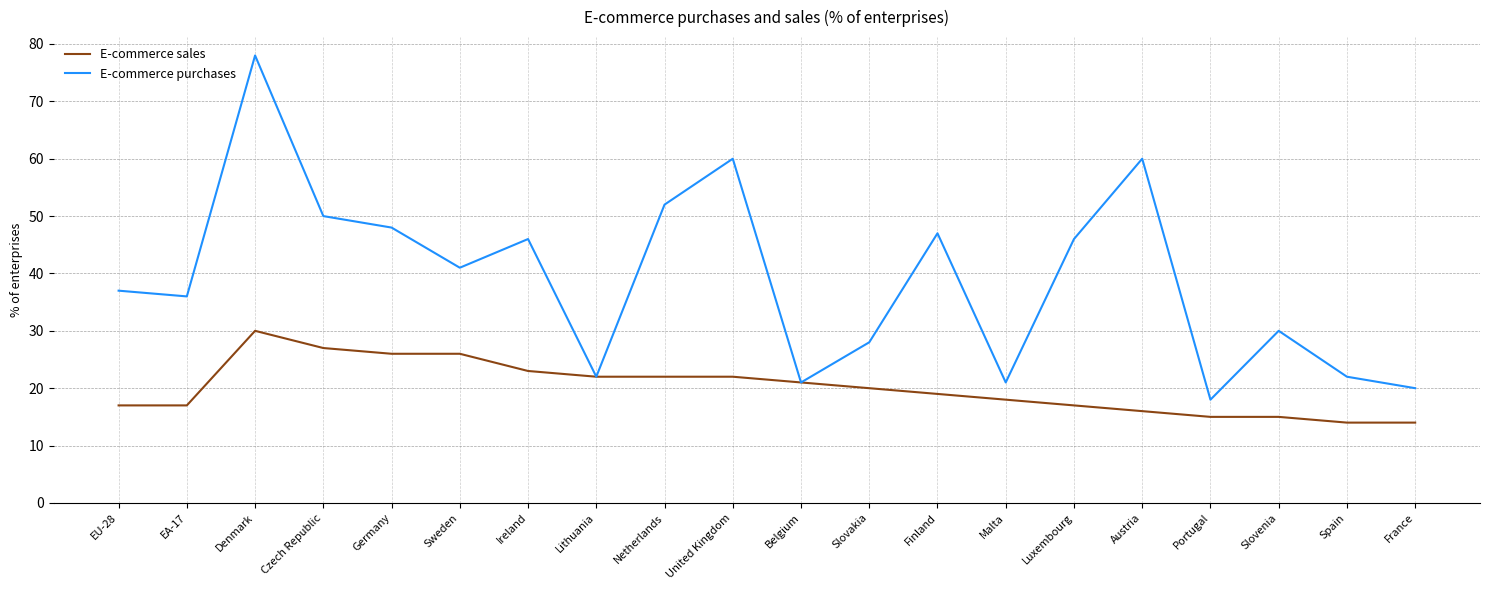

Which series has the widest spread of values?

E-commerce purchases